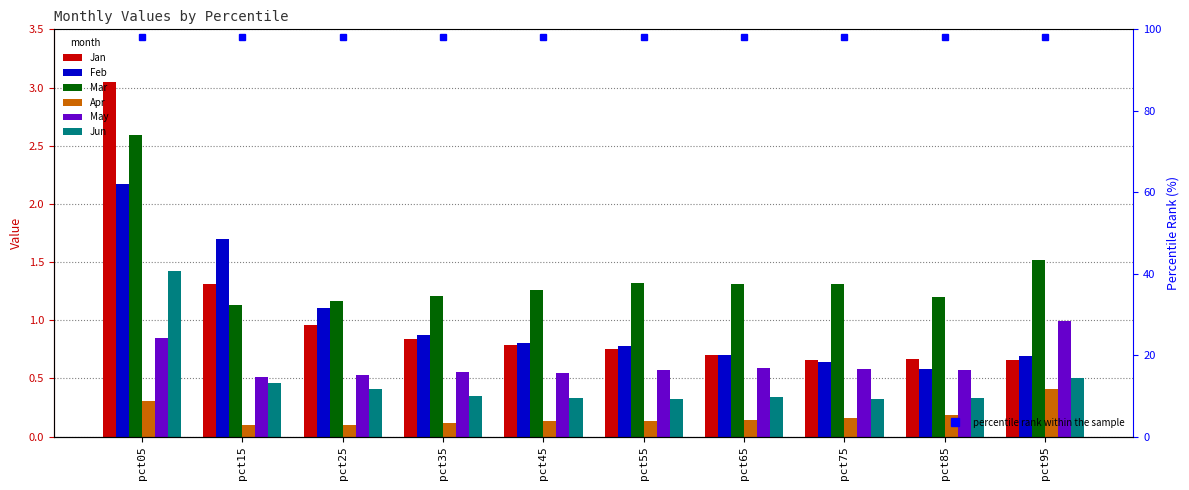

True or false: May has a value of 0.6 at pct55.

True